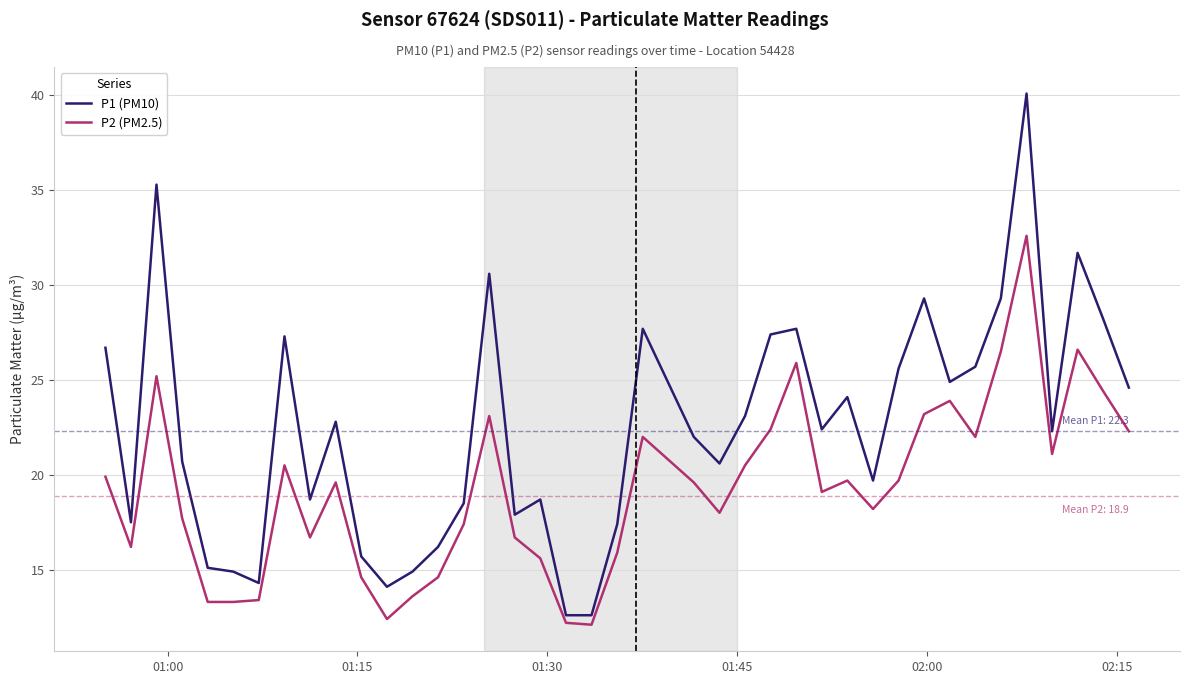

Which series has the largest total across all categories?

P1 (PM10)